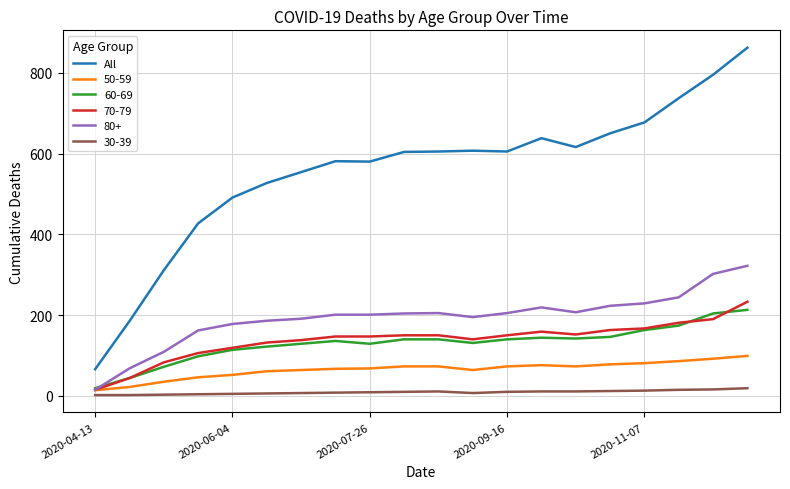

Which series has the largest range (max minus min)?

All